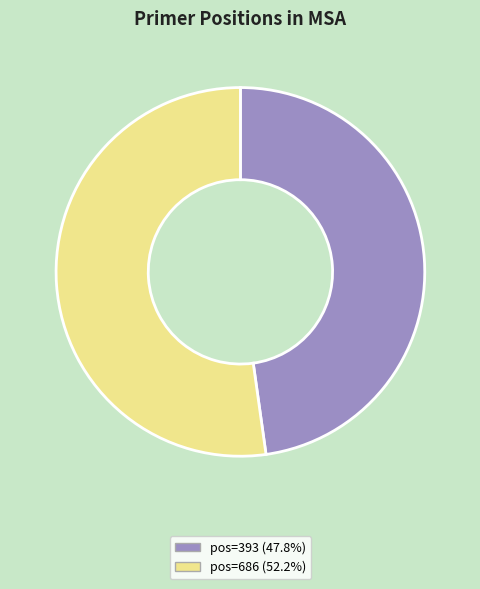

Do pos=393 (47.8%) and pos=686 (52.2%) together represent more than half of the pie?

Yes